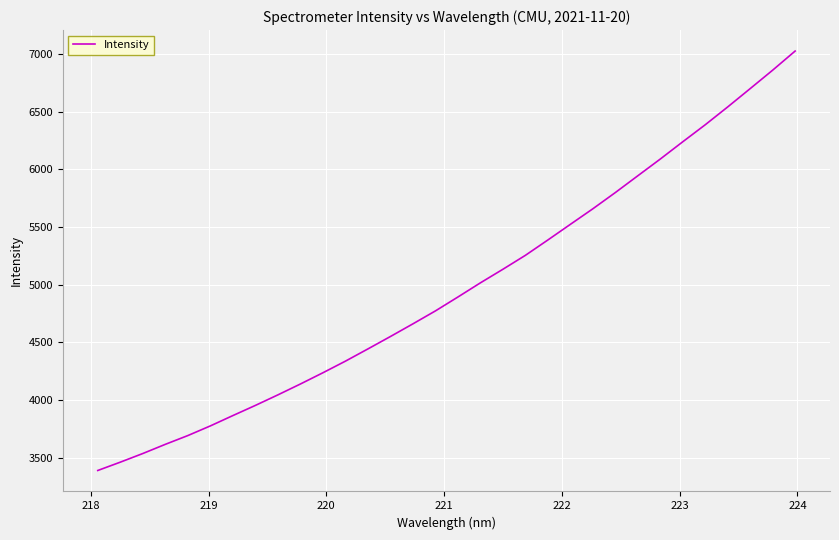

True or false: the data has more than 1 interior local peaks.

False